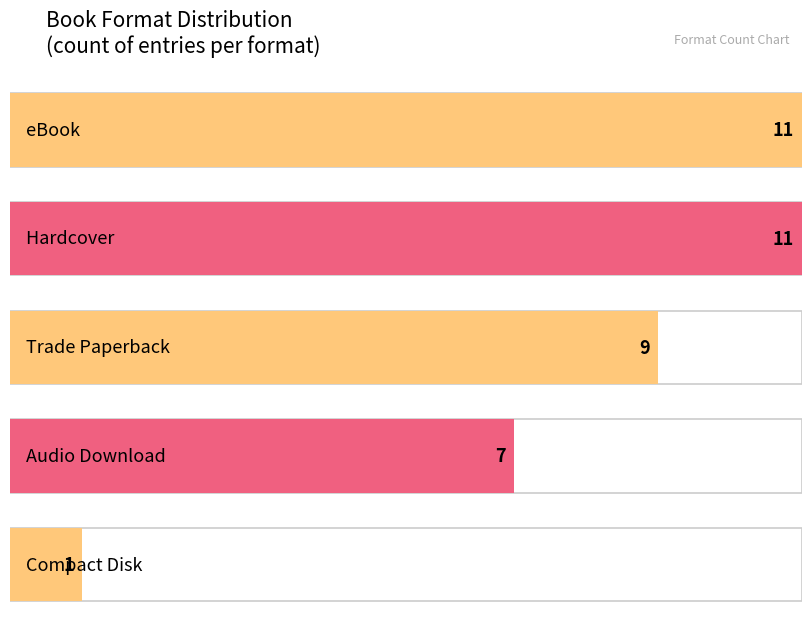

At which label is the value closest to 6?

Audio Download